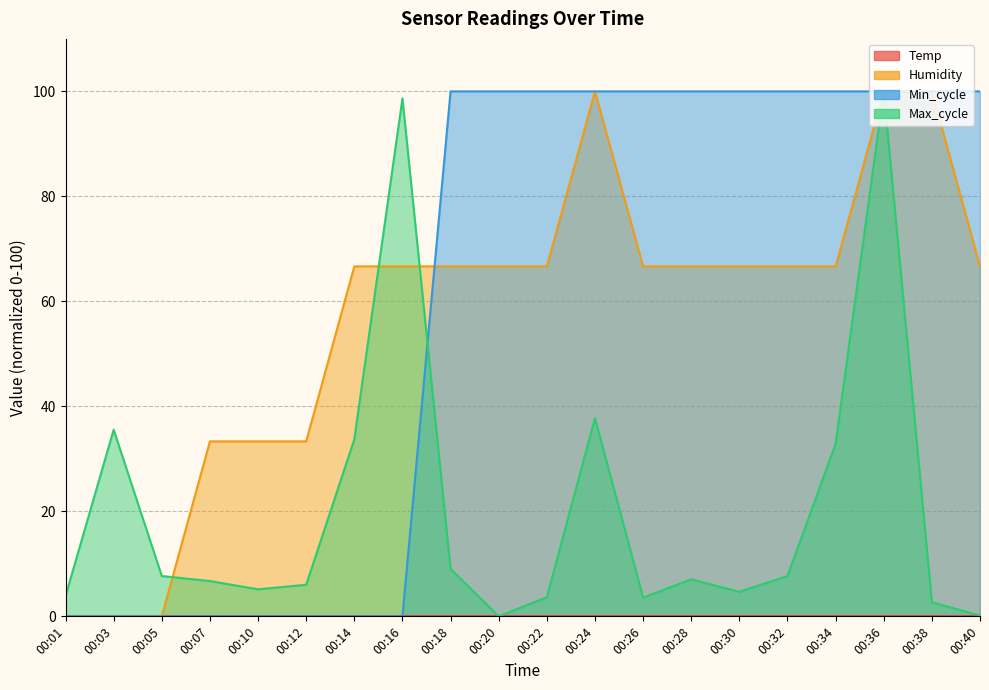

What is the total value across all series at 00:22?

170.3